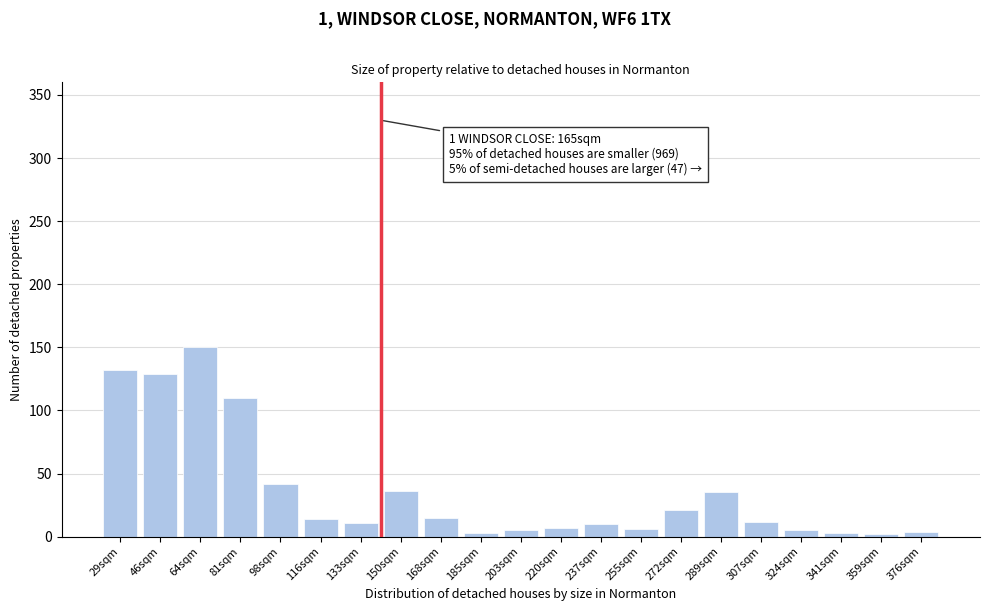

What is the label of the 9th bar from the right?

237sqm